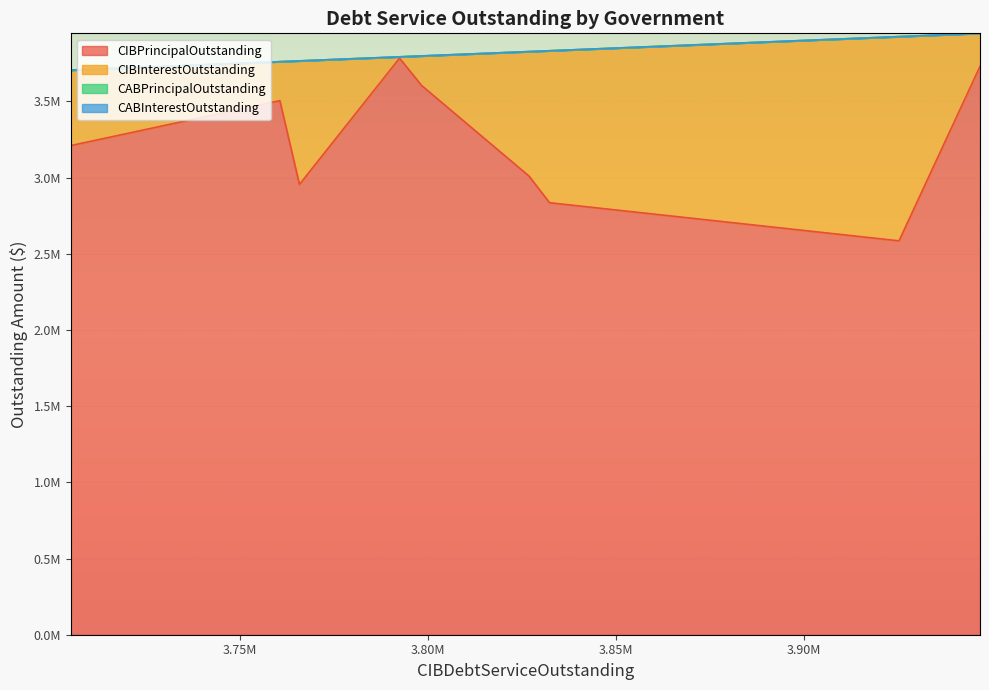

True or false: CIBPrincipalOutstanding has more than 0 points higher than both neighbors.

True